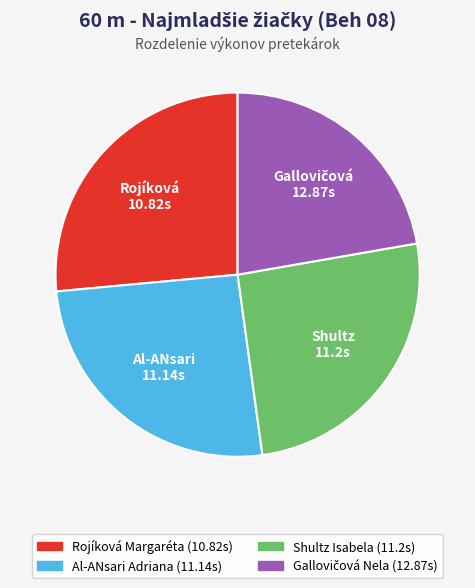

What is the largest slice in the pie chart?

Rojíková Margaréta